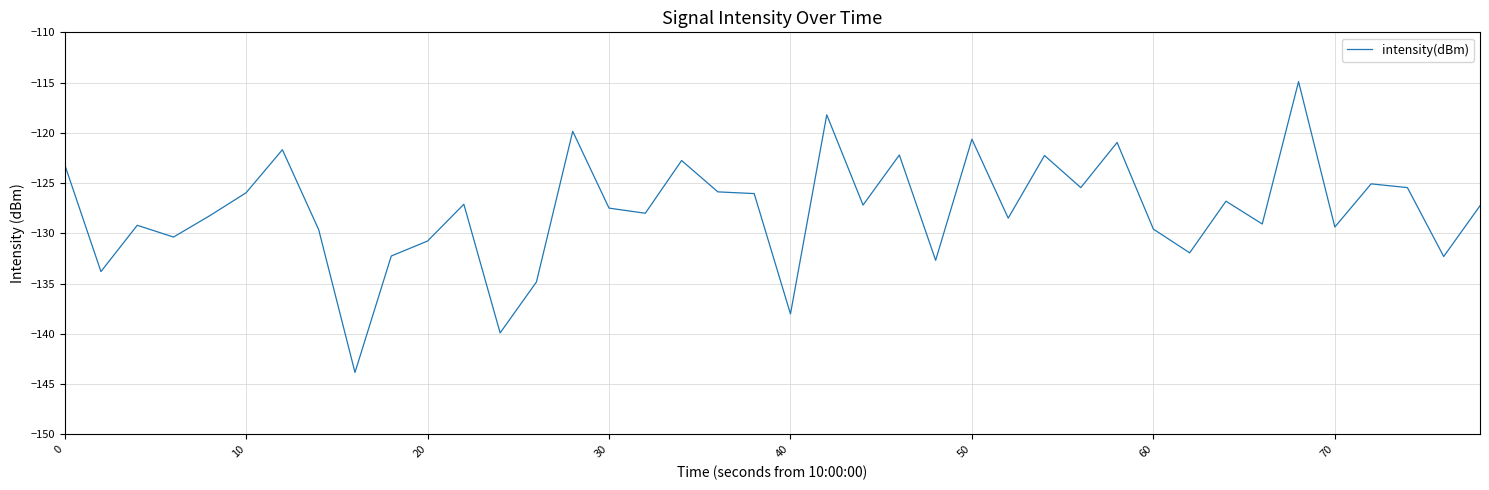

What is the minimum value shown in the chart?

-143.8